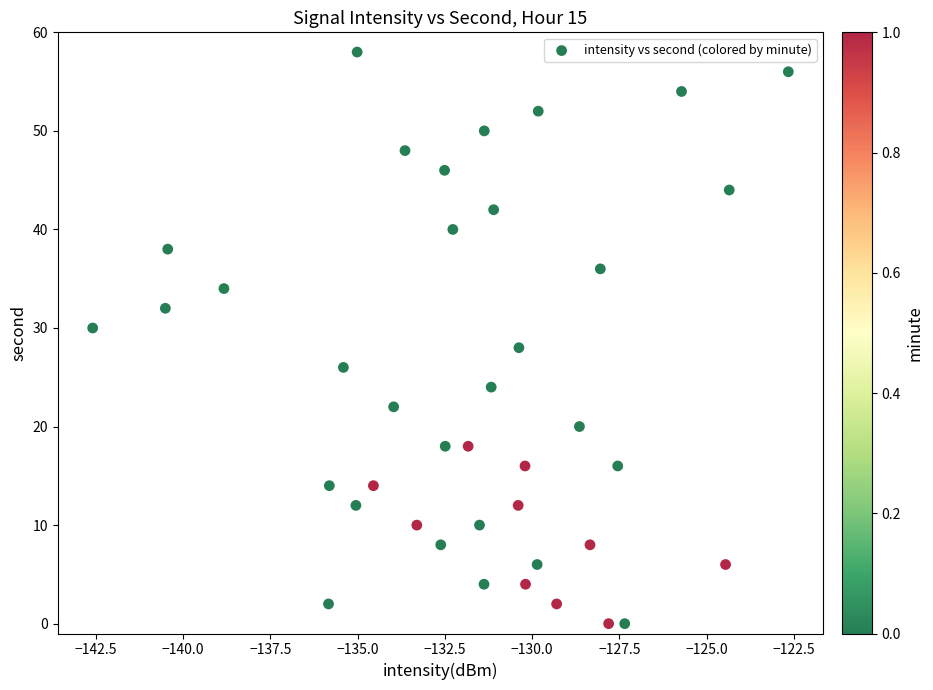

What is the range of Y values (max minus min)?

58